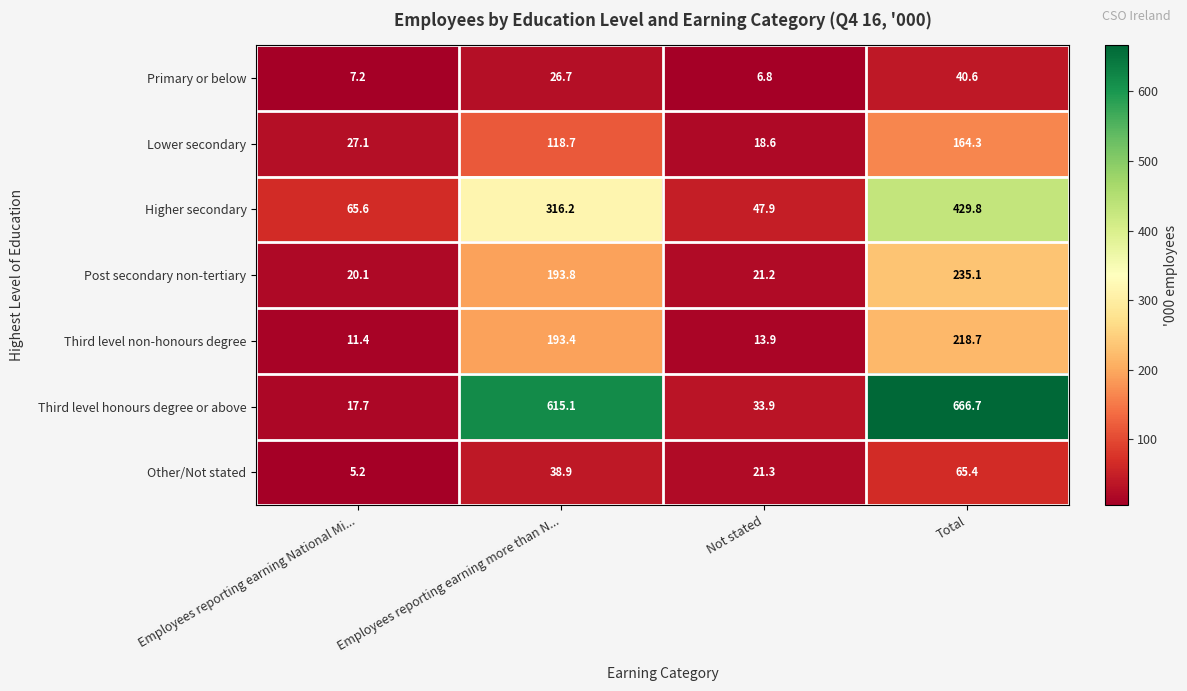

What is the total value across all series at Employees reporting earning more than N...?

1502.8